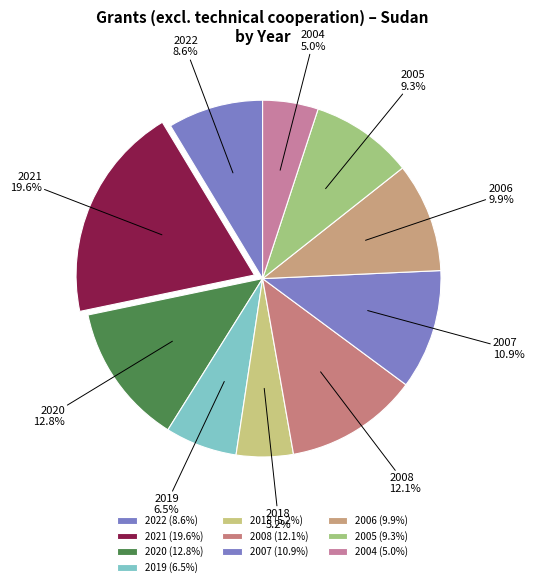

Do 2007 and 2005 together represent more than half of the pie?

No